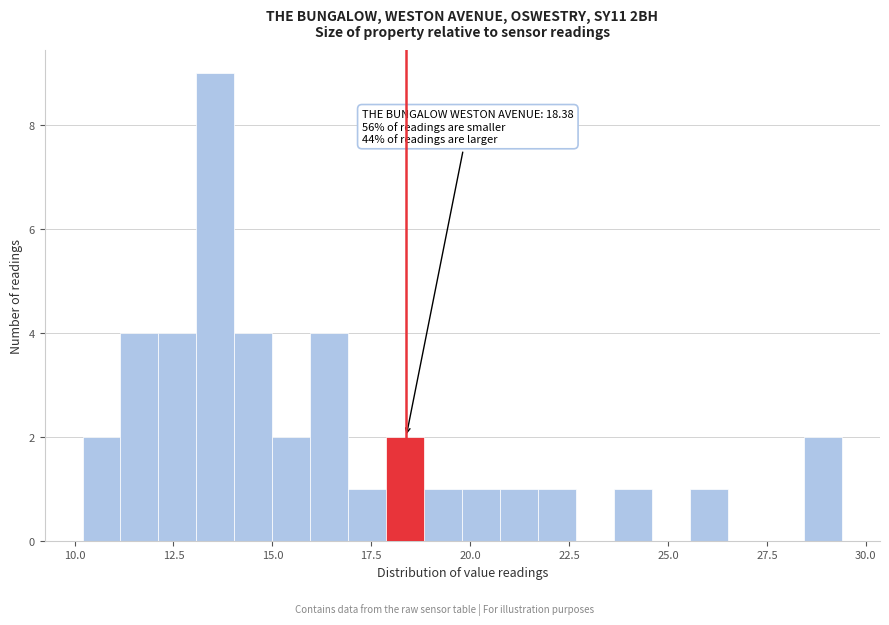

Around what value on the x-axis is the tallest bar? Give the approximate position of its centre, as read against the axis.

13.5